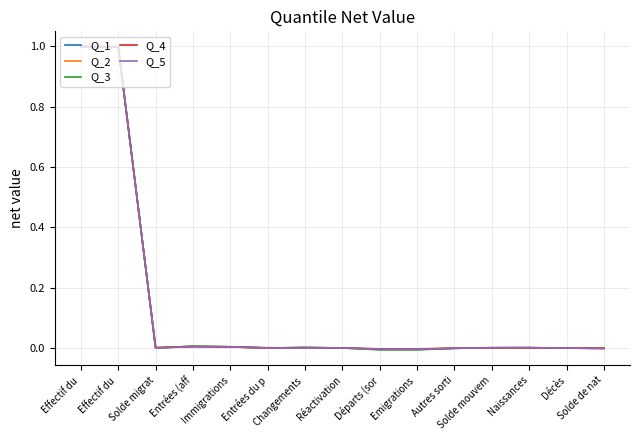

What is the total value across all series at Effectif du ?

5.0